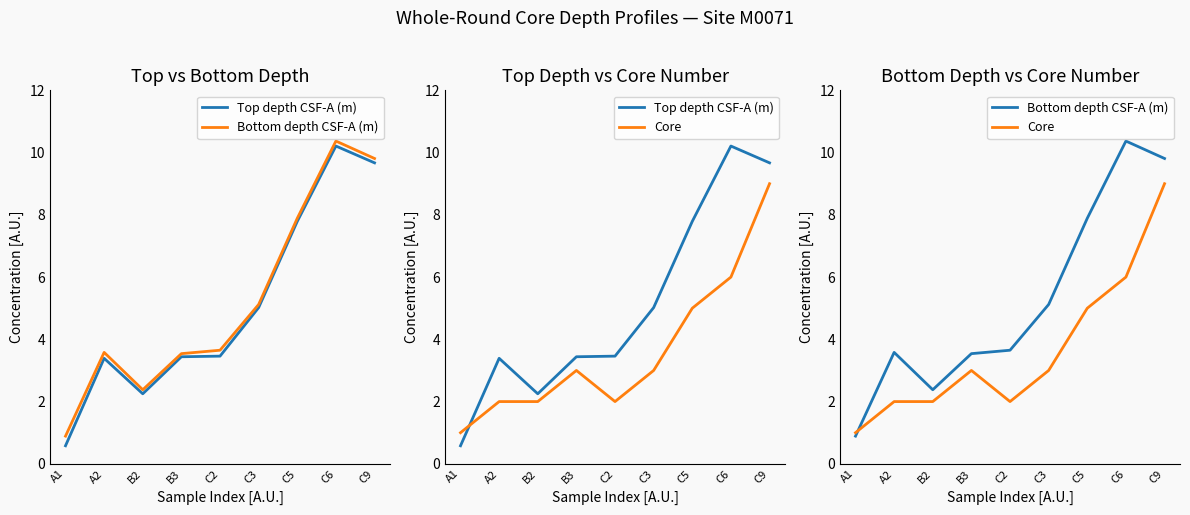

How many values in the Bottom depth CSF-A (m) series are below 3?

2